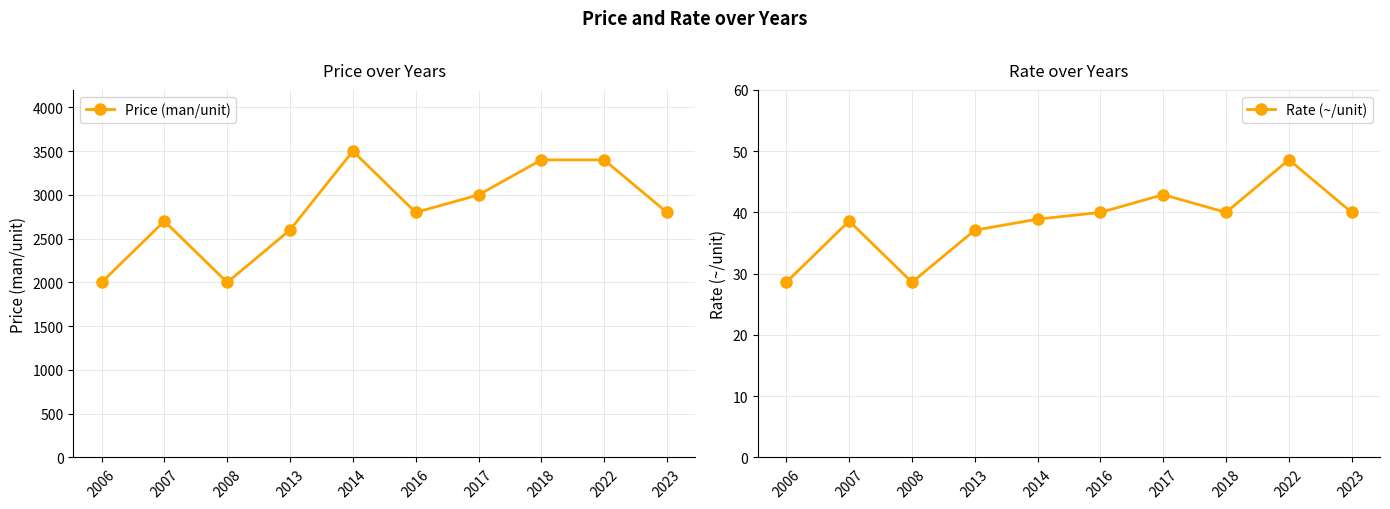

Reading right to left, transcribe all the data shown in this chart.

Price (man/unit): 2023=2800.0	2022=3400.0	2018=3400.0	2017=3000.0	2016=2800.0	2014=3500.0	2013=2600.0	2008=2000.0	2007=2700.0	2006=2000.0
Rate (~/unit): 2023=40.0	2022=48.6	2018=40.0	2017=42.9	2016=40.0	2014=38.9	2013=37.1	2008=28.6	2007=38.6	2006=28.6